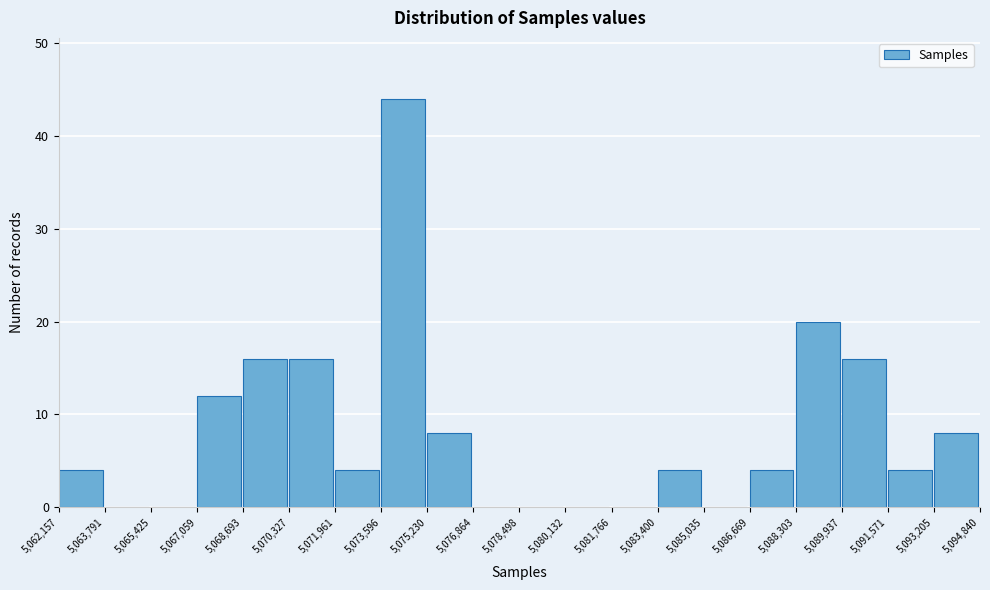

What is the height of the bar covering 5,091,571 to 5,093,205 on the x-axis? The values are not printed on the chart, so give them approximately, as read against the axis.

4